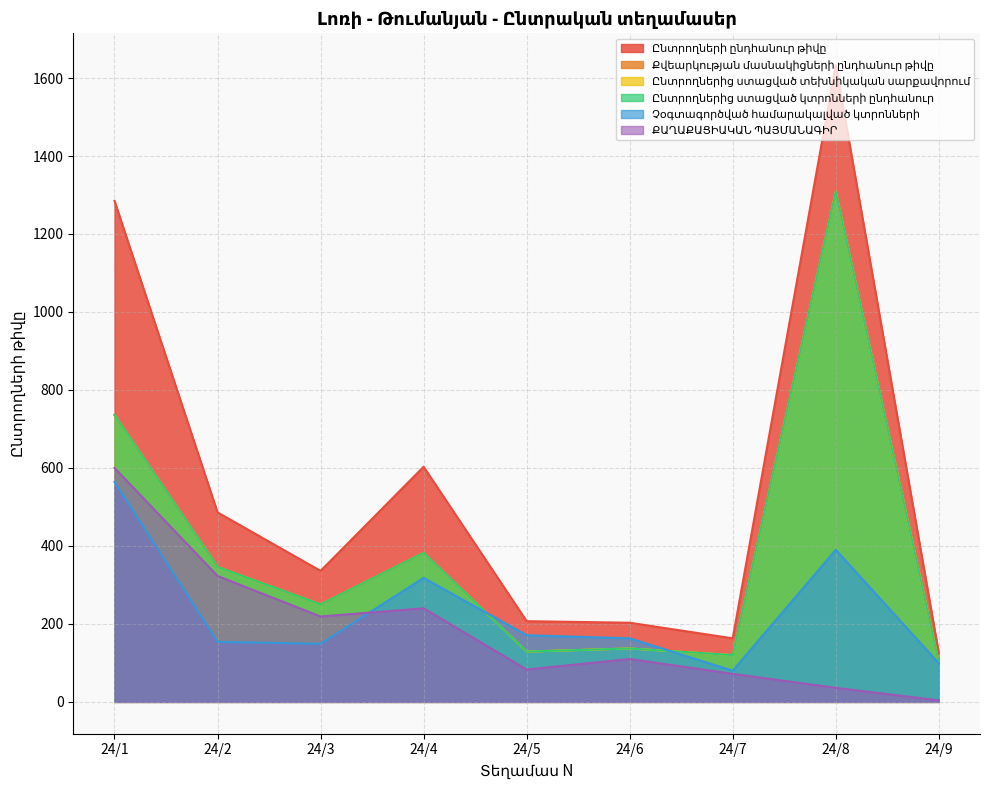

How many values in the Ընտրողների ընդհանուր թիվը series are below 336?

4